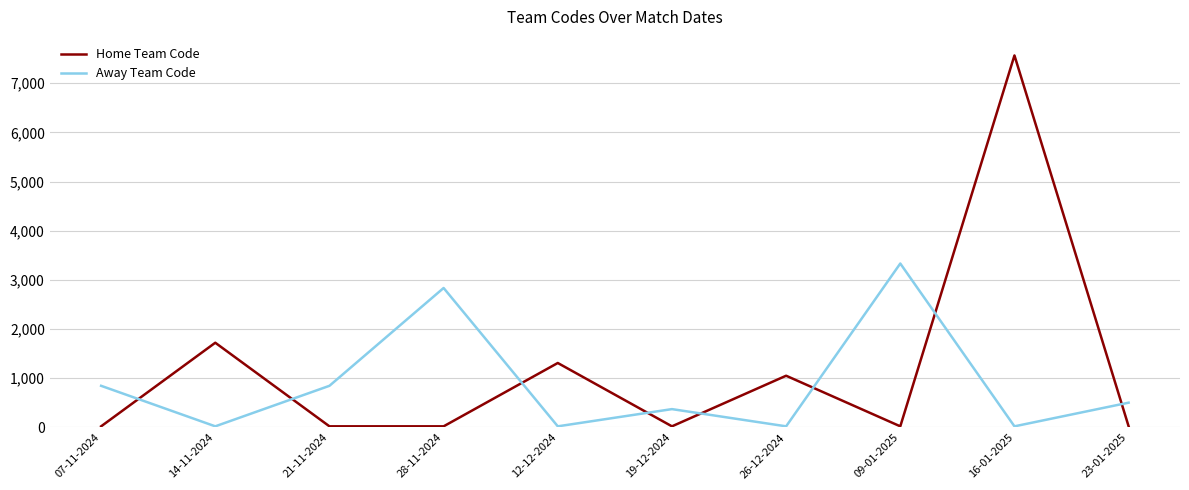

At 09-01-2025, list the series in order from largest to smallest.

Away Team Code, Home Team Code